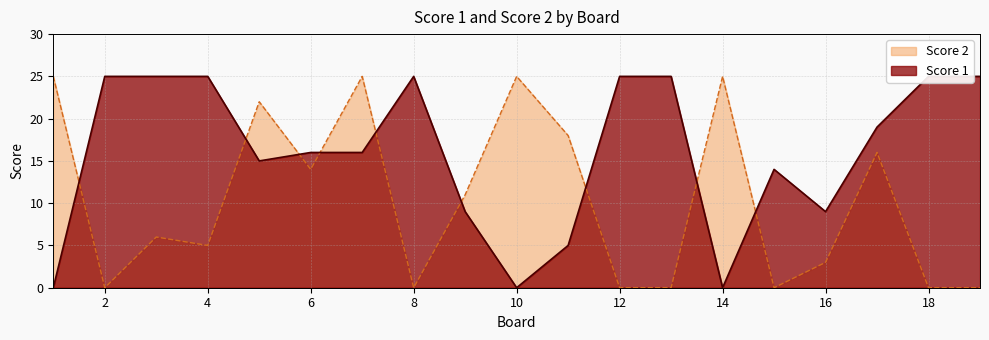

What are all the series names shown in the legend?

Score 1, Score 2